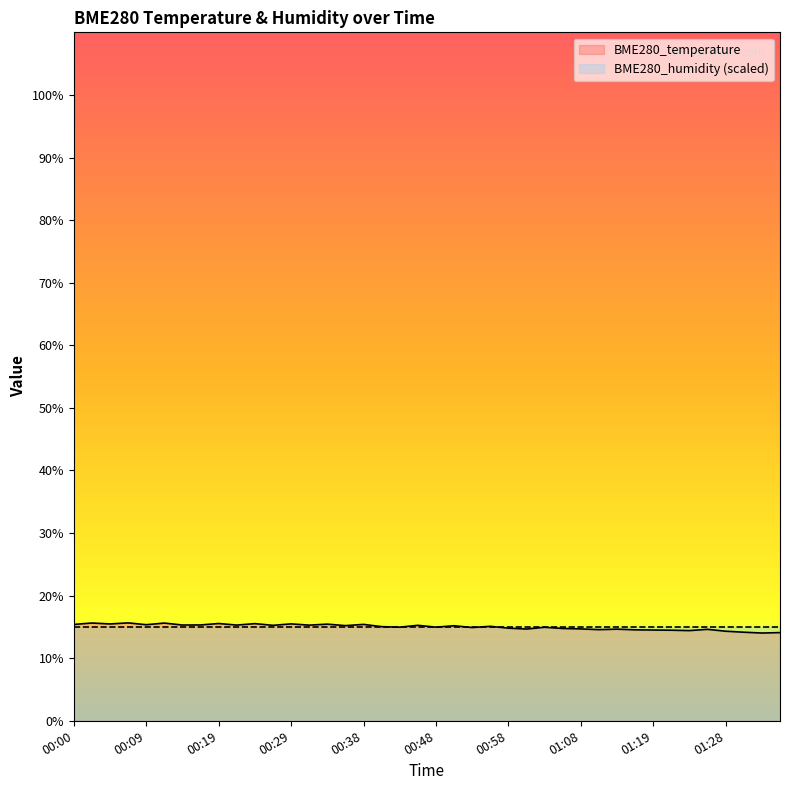

How many lines are shown in the chart?

2